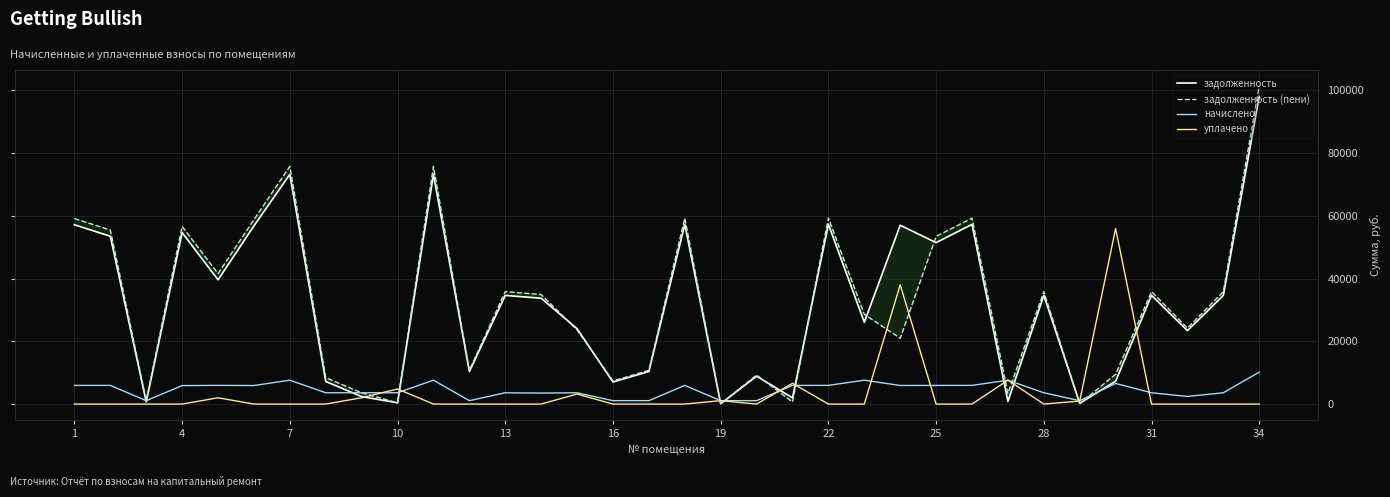

Rank the series at 16 from lowest to highest value.

уплачено, начислено, задолженность, задолженность (пени)